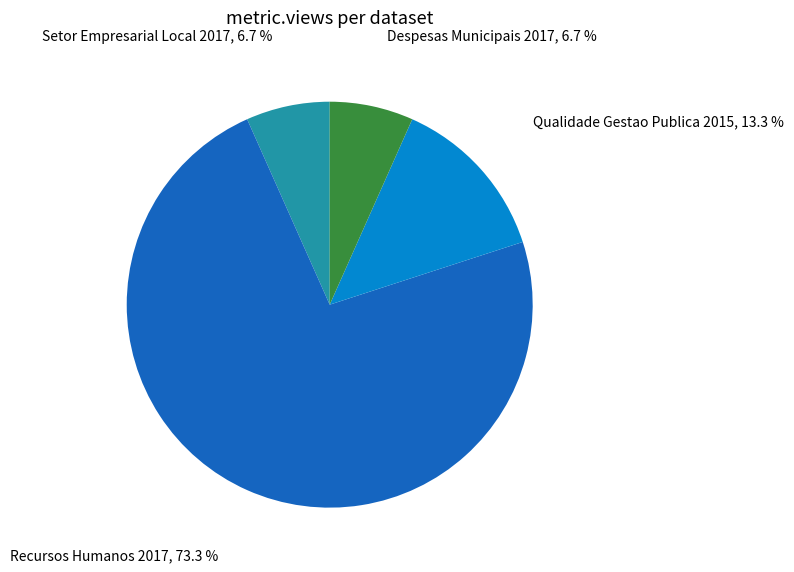

Is there a majority slice in this chart?

Yes